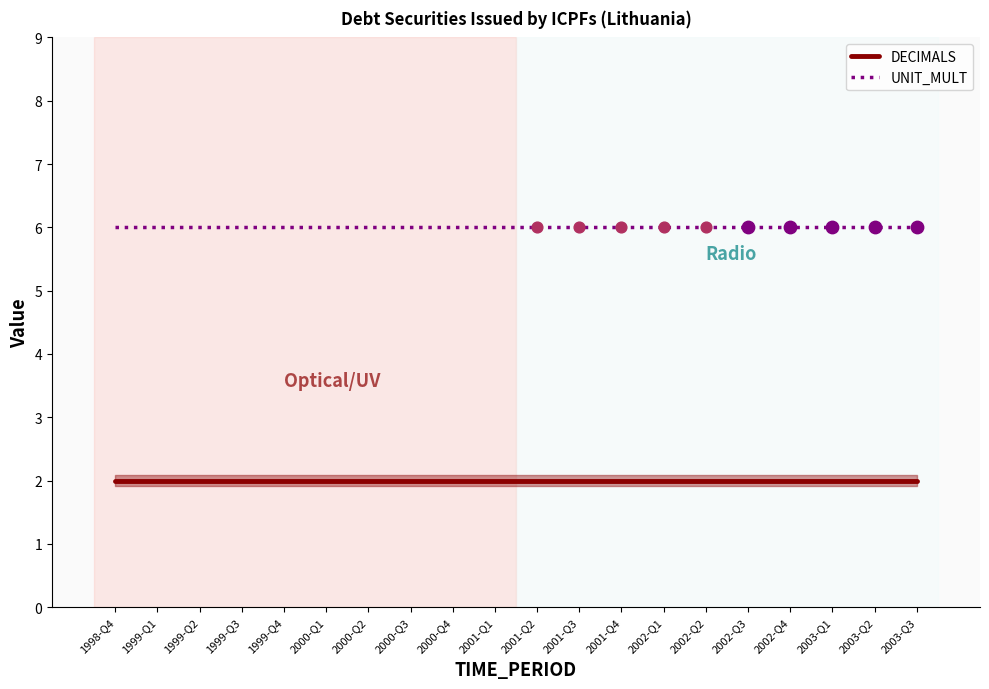

What is the spread (max minus min) of values at 2003-Q1?

4